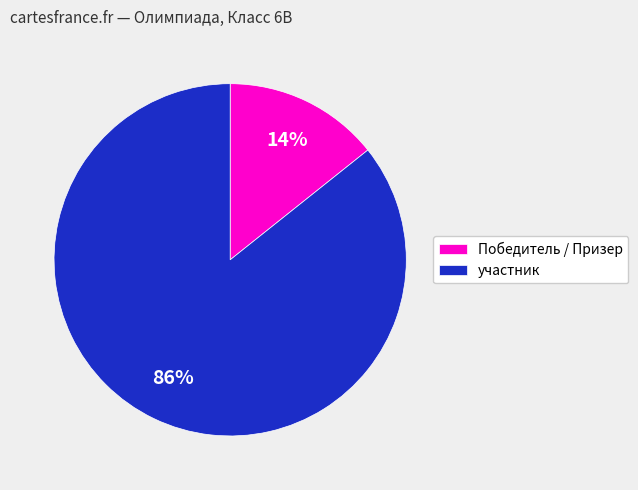

Count the number of slices in the pie.

2